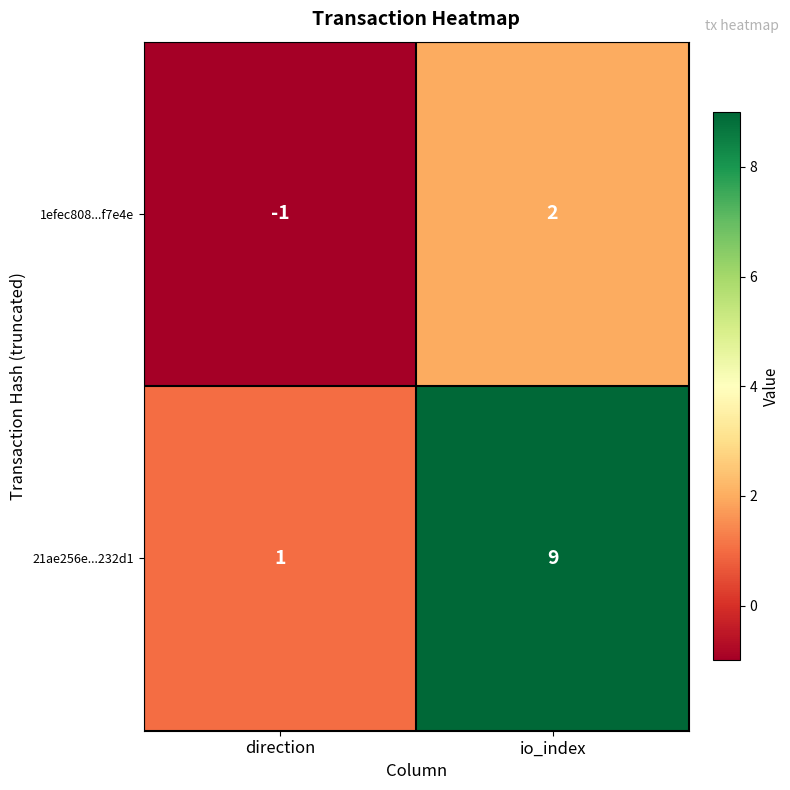

Which label corresponds to the smallest value in the chart?

direction